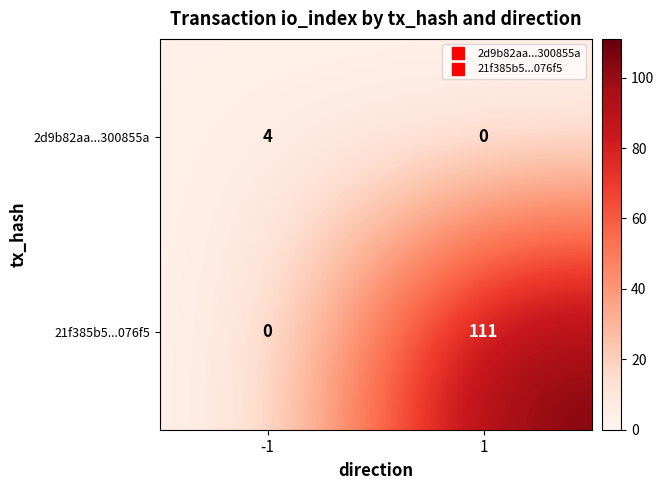

Between -1 and 1, which series saw the biggest shift?

21f385b5...076f5